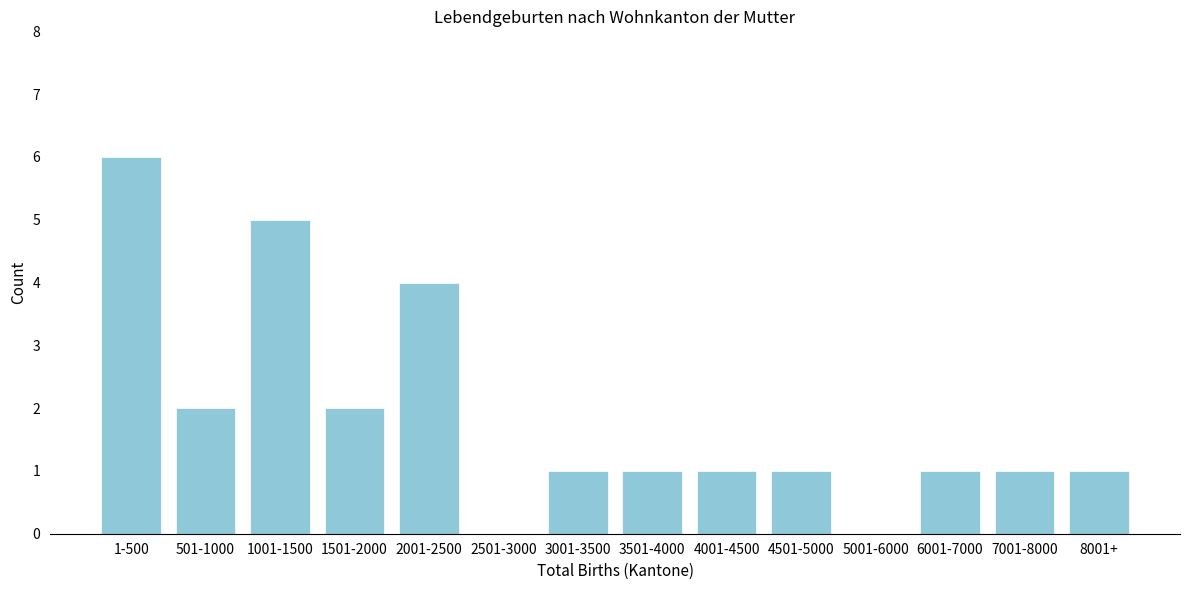

Reading left to right, list all the values displayed in this chart.

1-500=6	501-1000=2	1001-1500=5	1501-2000=2	2001-2500=4	2501-3000=0	3001-3500=1	3501-4000=1	4001-4500=1	4501-5000=1	5001-6000=0	6001-7000=1	7001-8000=1	8001+=1